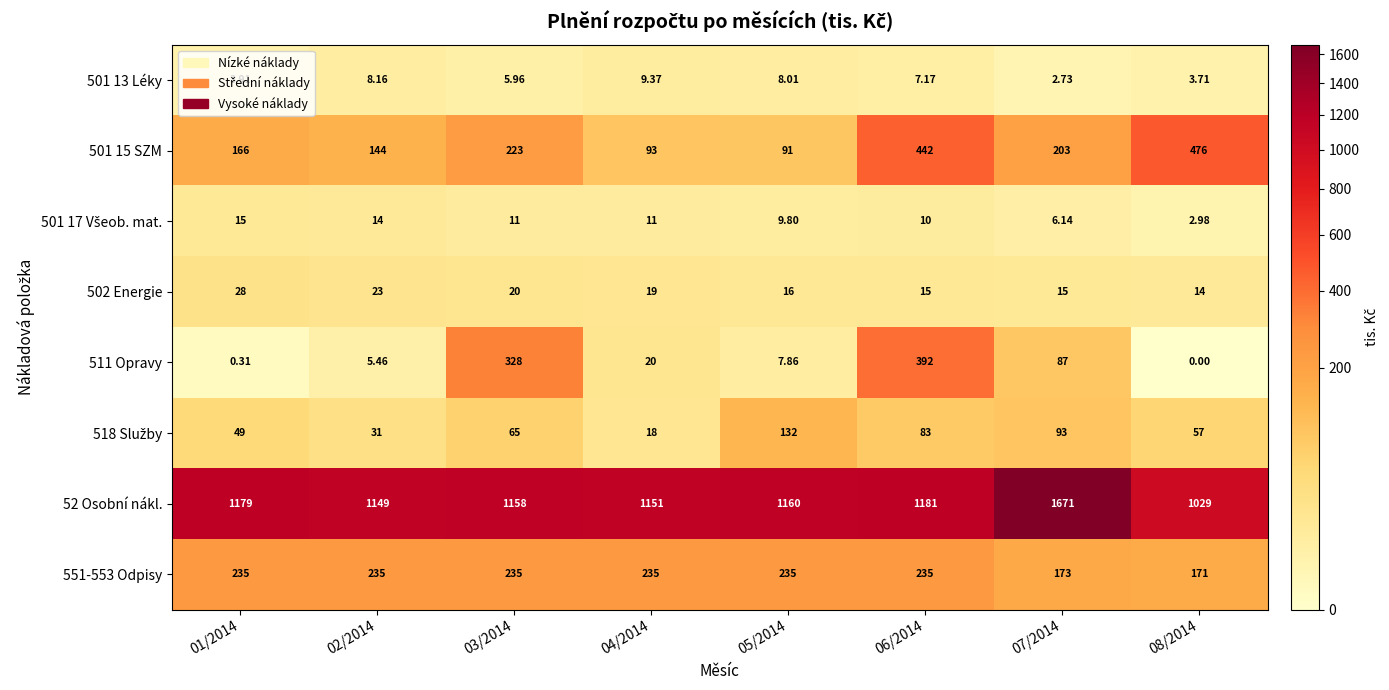

How many categories are shown in the chart?

8